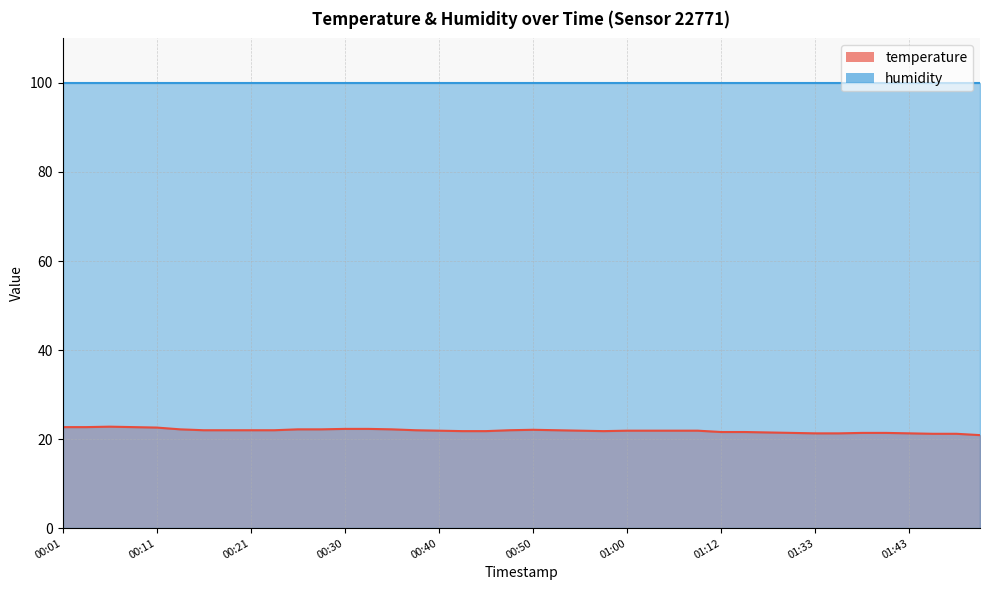

What is the value of the 22nd point from the left?

22.0